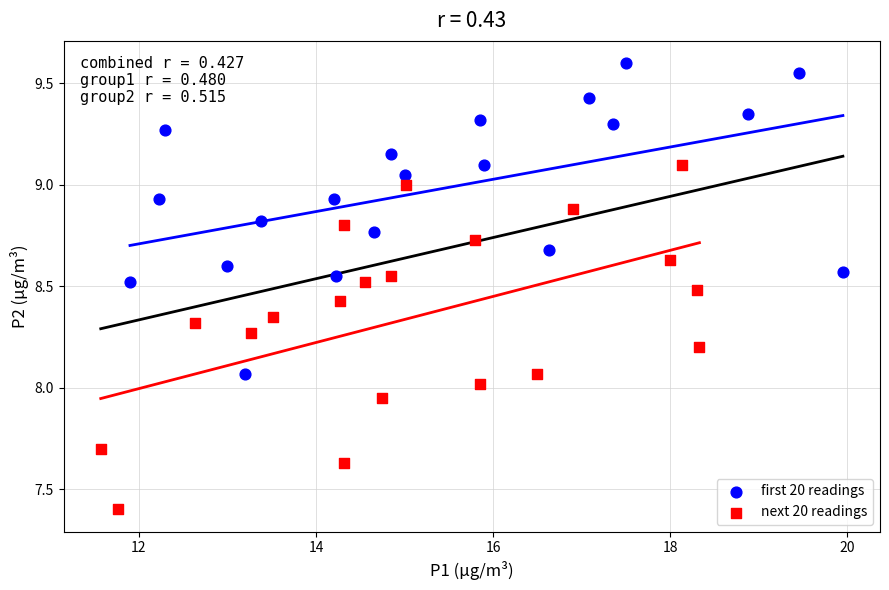

Which series contains the highest Y value?

first 20 readings